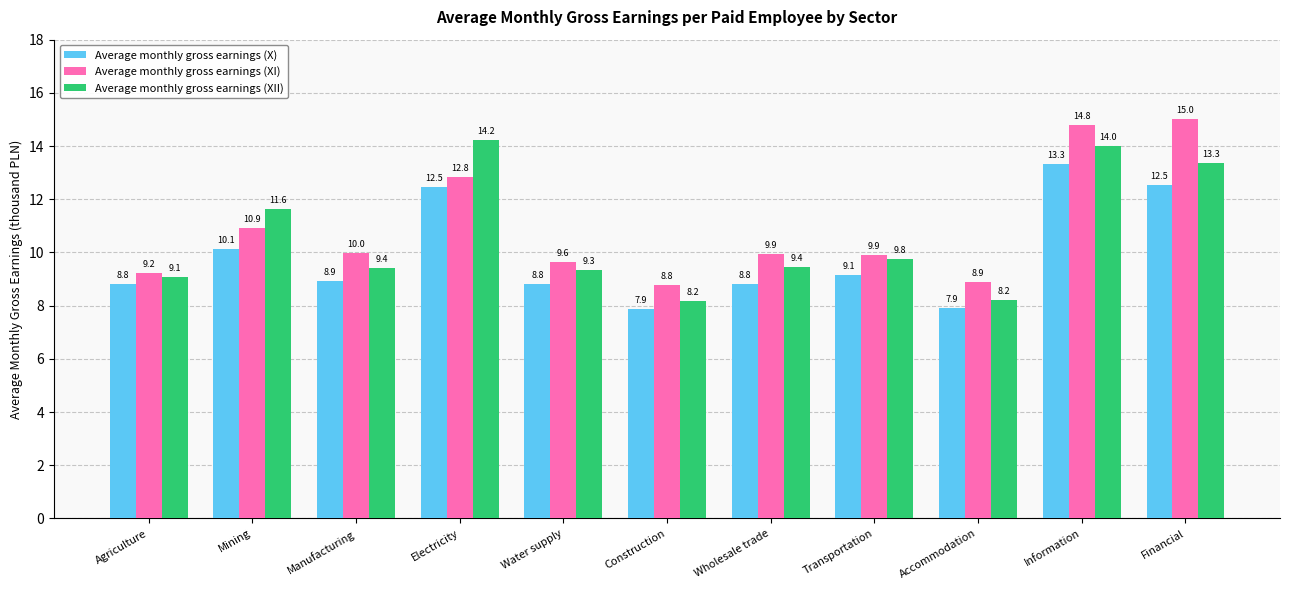

What is the difference between the second highest and minimum values in the Average monthly gross earnings (XII) series?

5.8